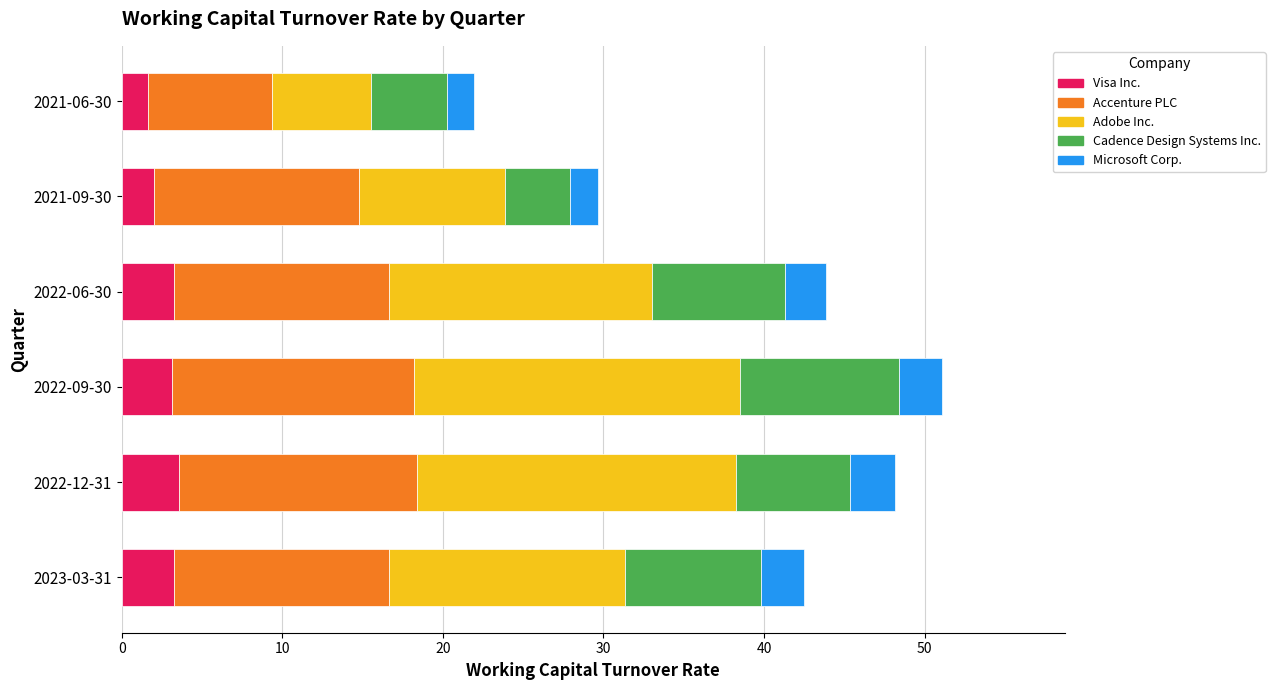

The Visa Inc. series shows 3.5 at 2022-12-31. True or false?

True